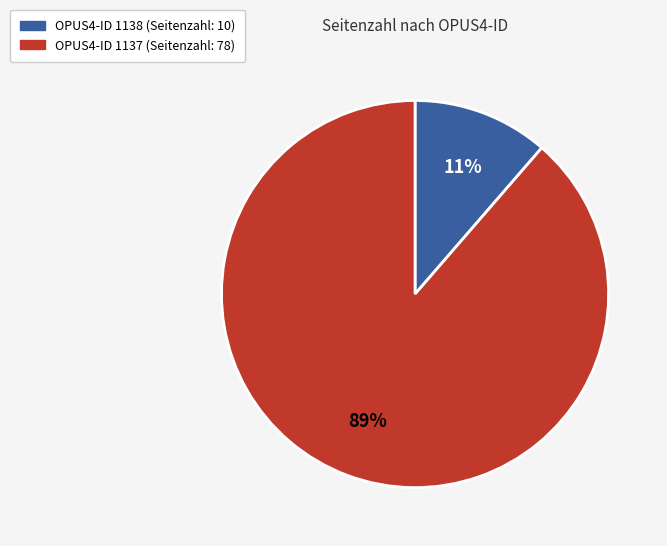

Does any single category account for the majority?

Yes